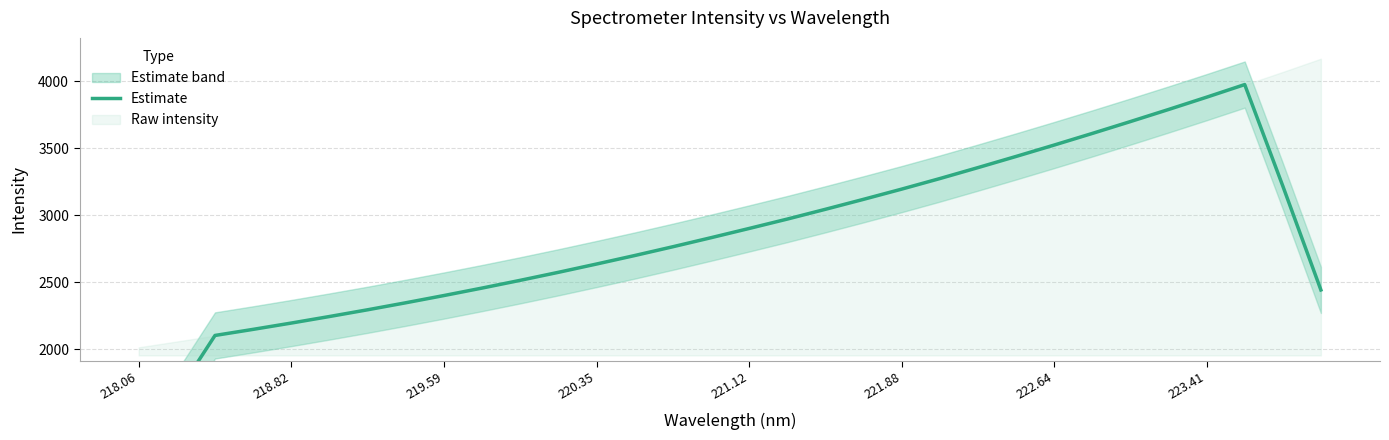

What is the label of the 26th point from the right?

222.64